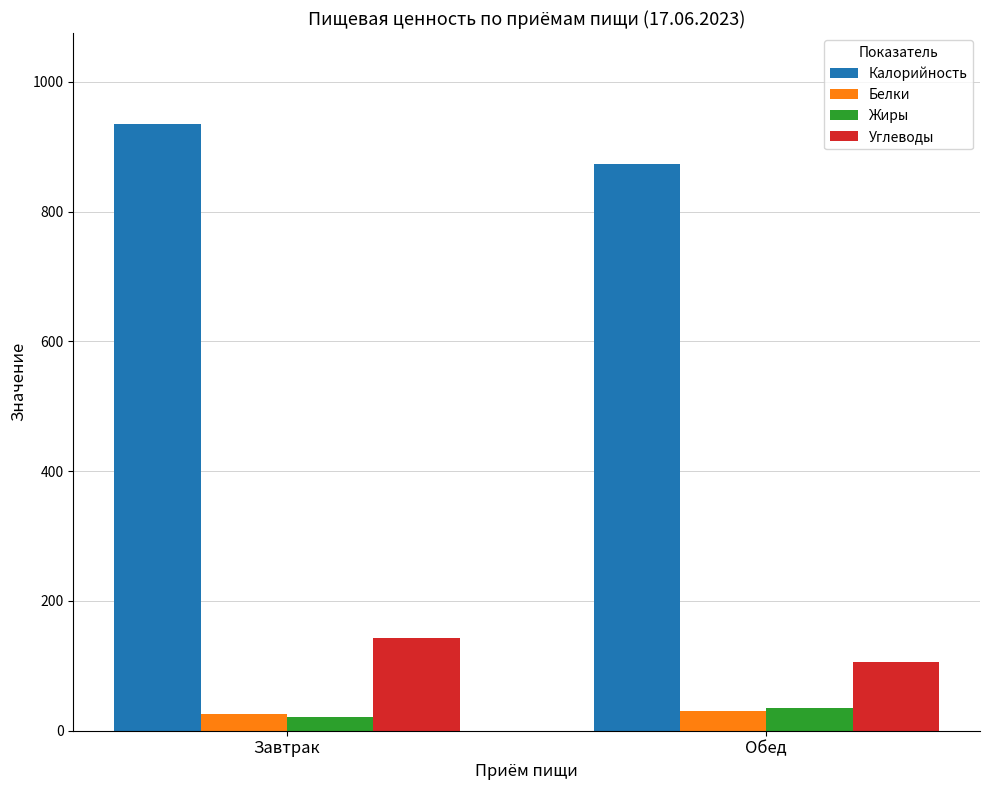

Which series has the largest total across all categories?

Калорийность